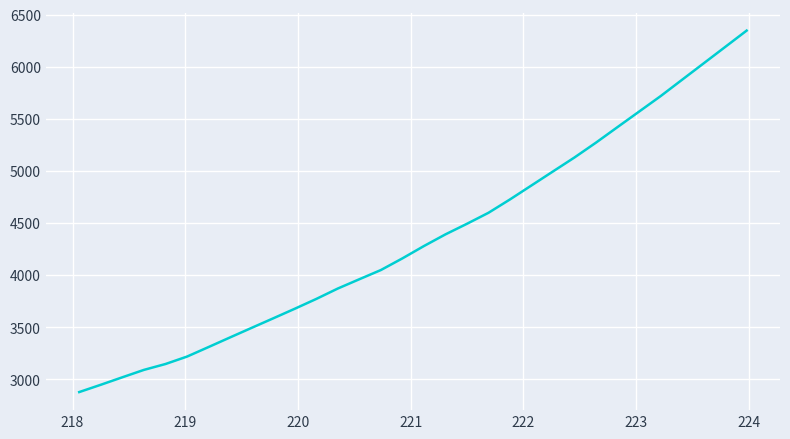

What is the maximum value shown in the chart?

6348.3